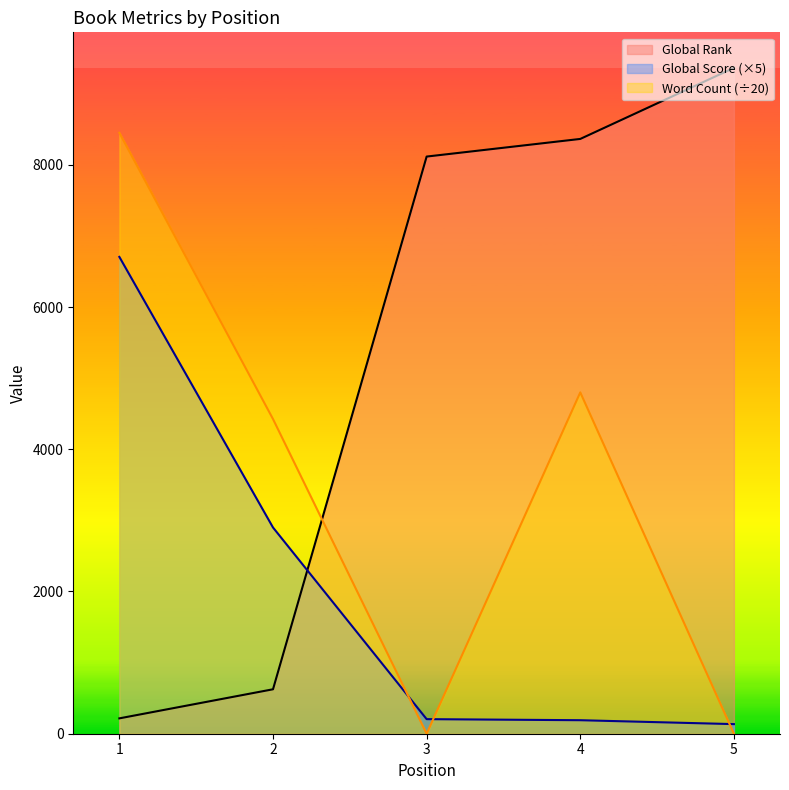

Which series has the largest total across all categories?

Global Rank